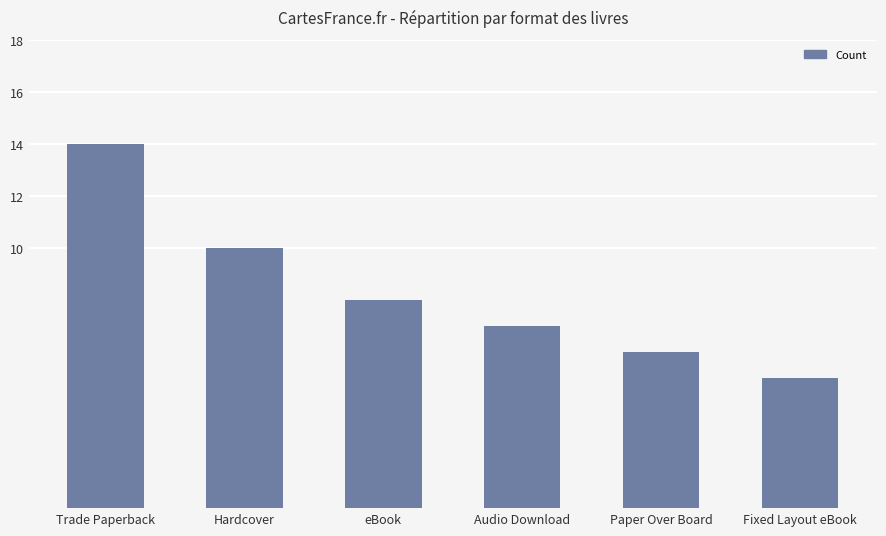

List the labels in order of value, smallest first.

Fixed Layout eBook, Paper Over Board, Audio Download, eBook, Hardcover, Trade Paperback